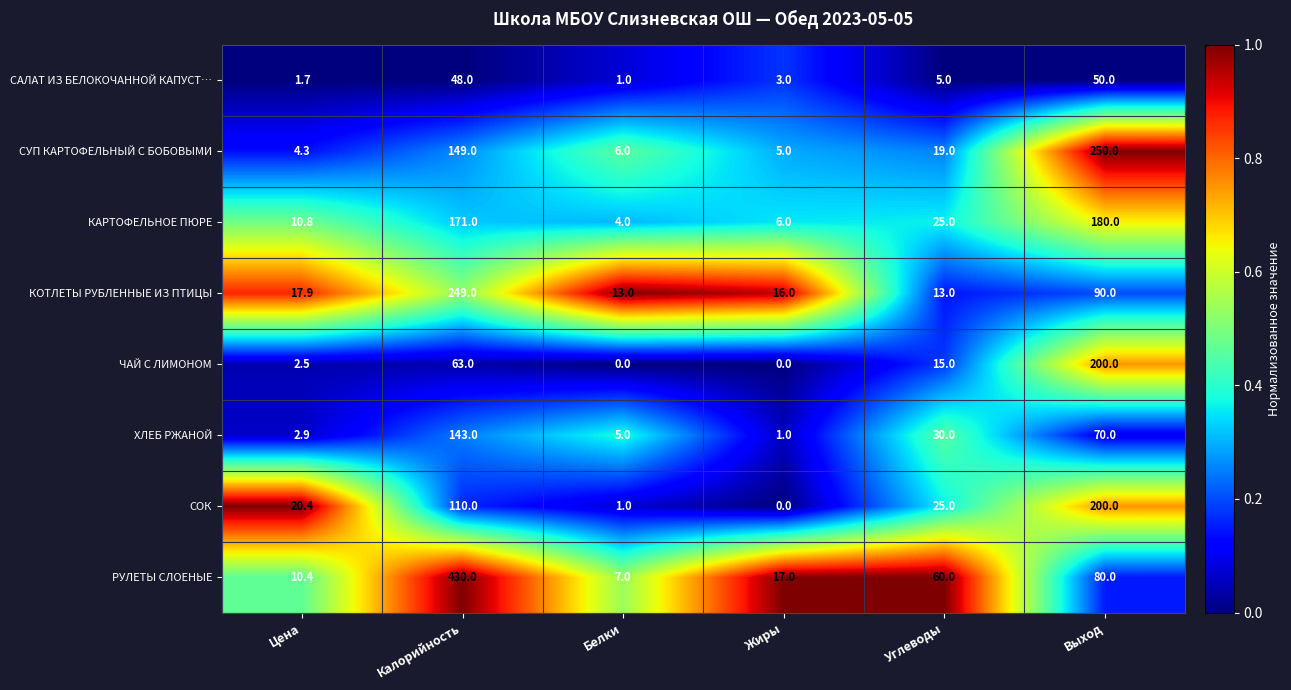

Between Калорийность and Выход, which series saw the biggest shift?

РУЛЕТЫ СЛОЕНЫЕ